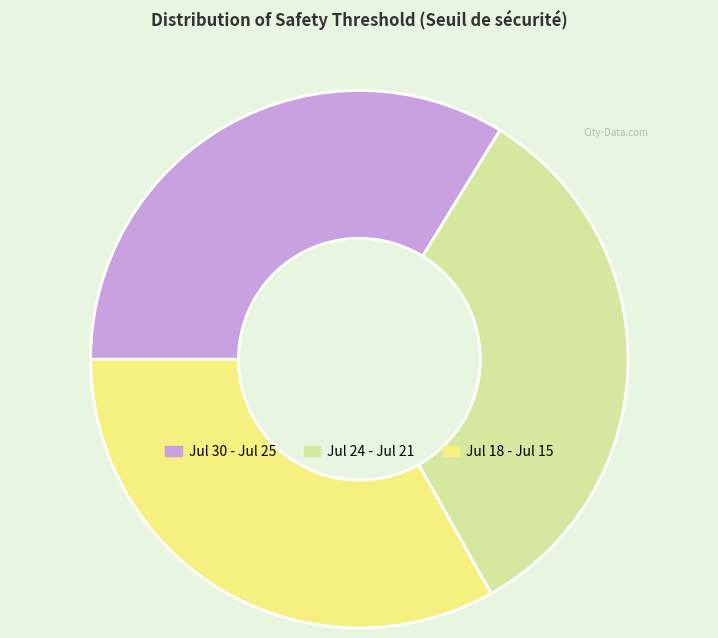

Is the sum of Jul 30 - Jul 25 and Jul 18 - Jul 15 greater than half?

Yes